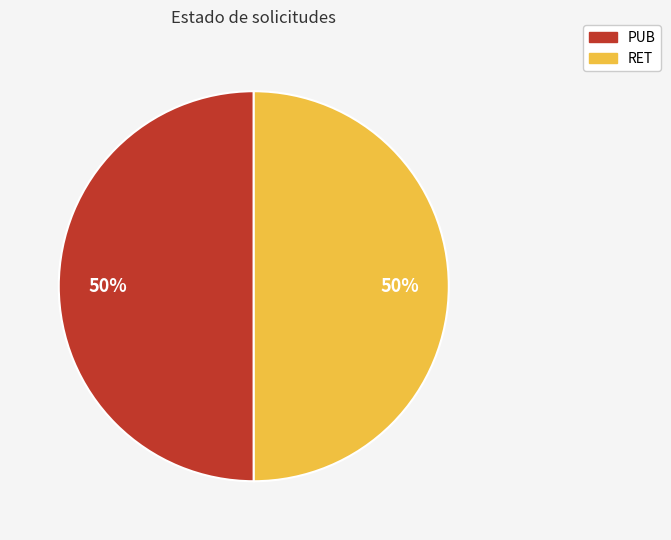

The PUB slice represents 35% of the pie. True or false?

False